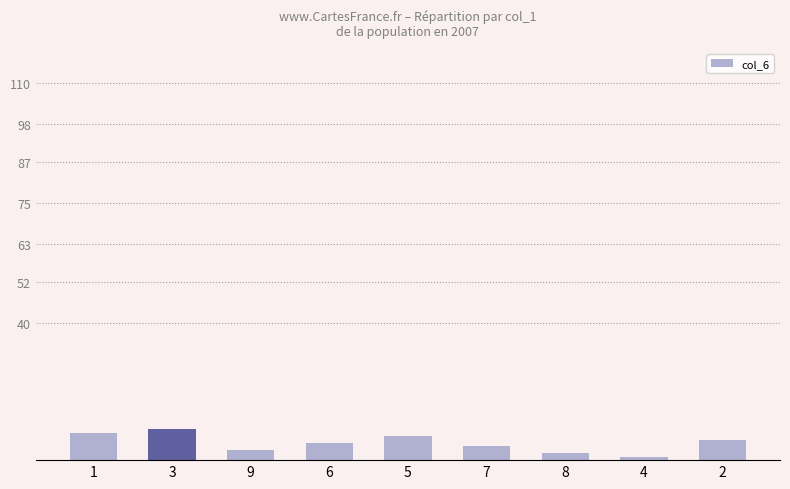

What is the minimum value shown in the chart?

1